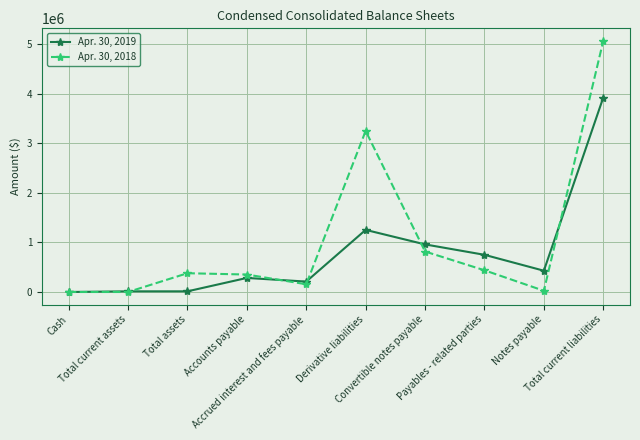

Rank the series by their maximum value, from highest to lowest.

Apr. 30, 2018, Apr. 30, 2019